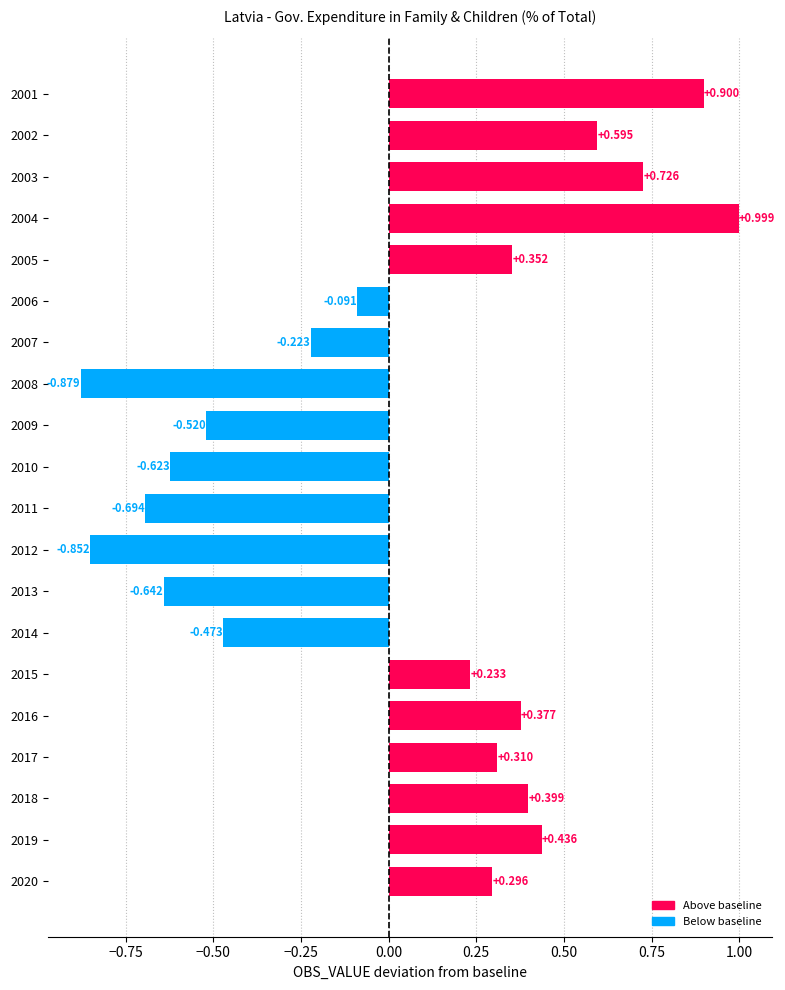

Rank the categories by value from highest to lowest.

2004, 2001, 2003, 2002, 2019, 2018, 2016, 2005, 2017, 2020, 2015, 2006, 2007, 2014, 2009, 2010, 2013, 2011, 2012, 2008